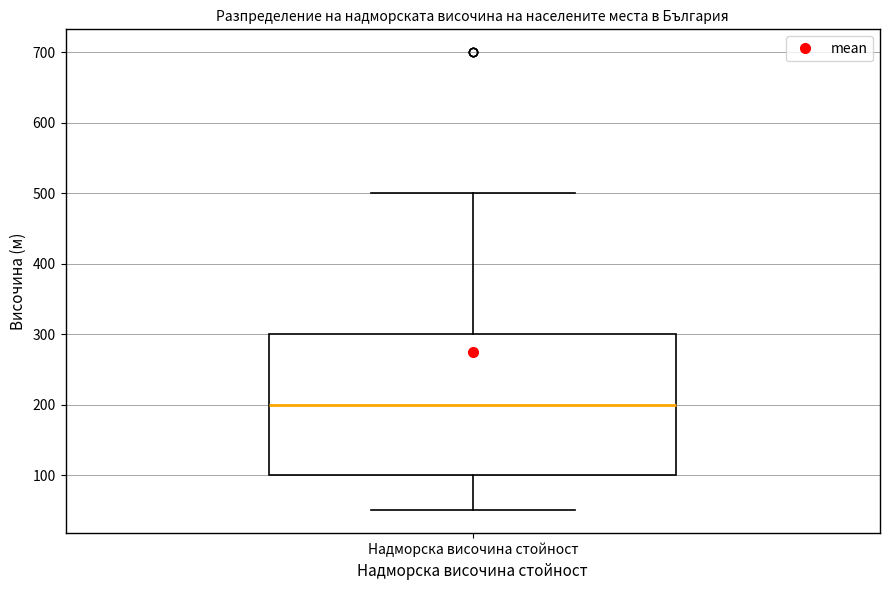

Read this box plot against the y-axis: the position of the median line, the range covered by the box, and the ends of both whiskers. The values are not printed on the chart, so give them approximately, as read against the axis.

median 200, box 100 to 300, whiskers 50 to 500